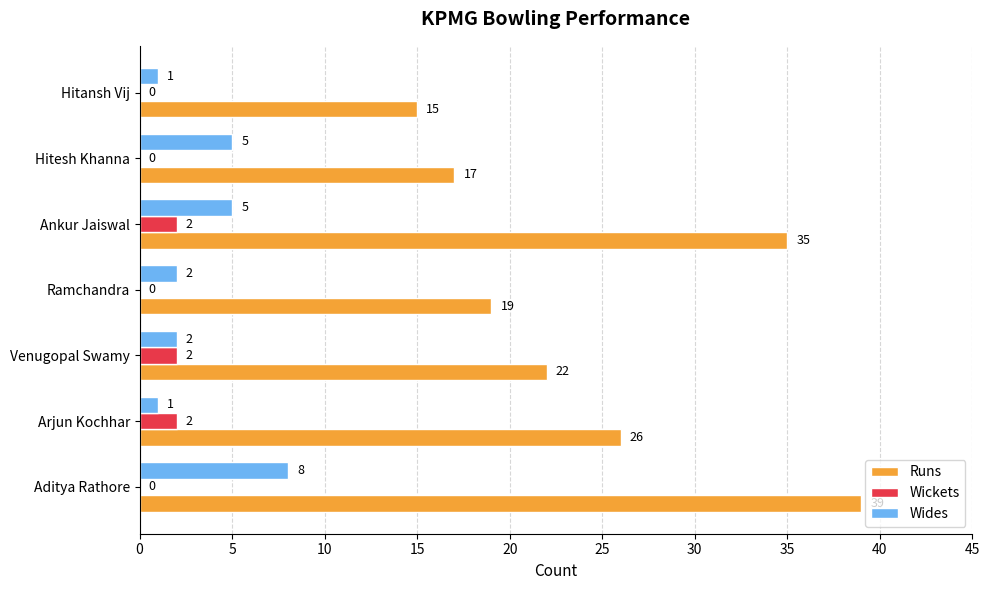

Is the value of Runs at Hitansh Vij greater than the value of Wickets at Ramchandra?

Yes